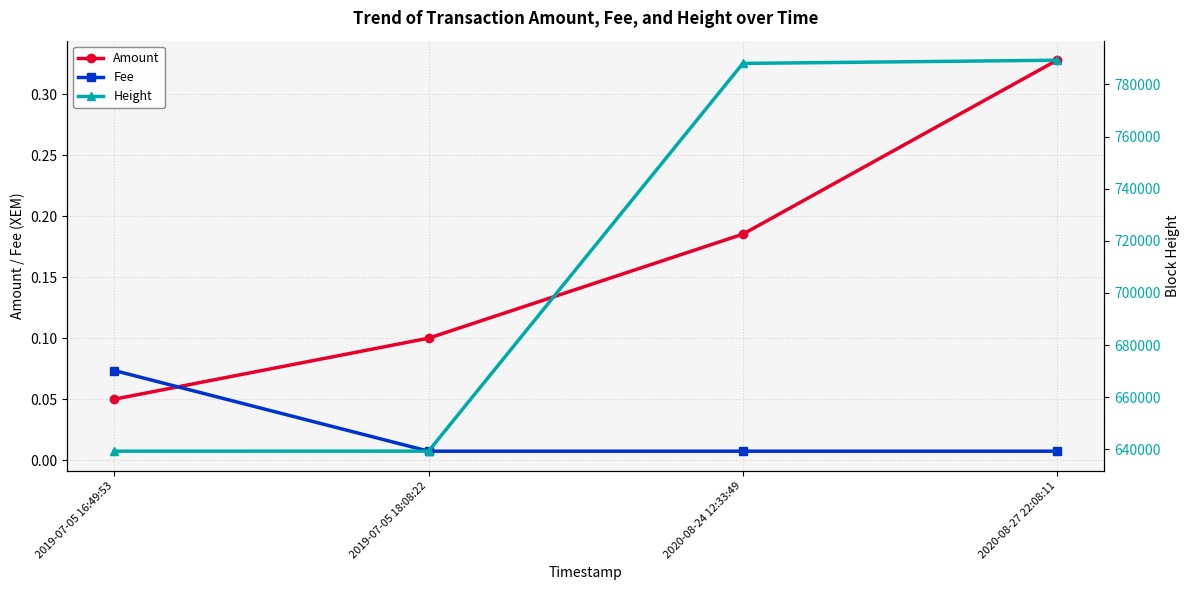

Is it true that Height equals 639301.0 at 2019-07-05 16:49:53?

True